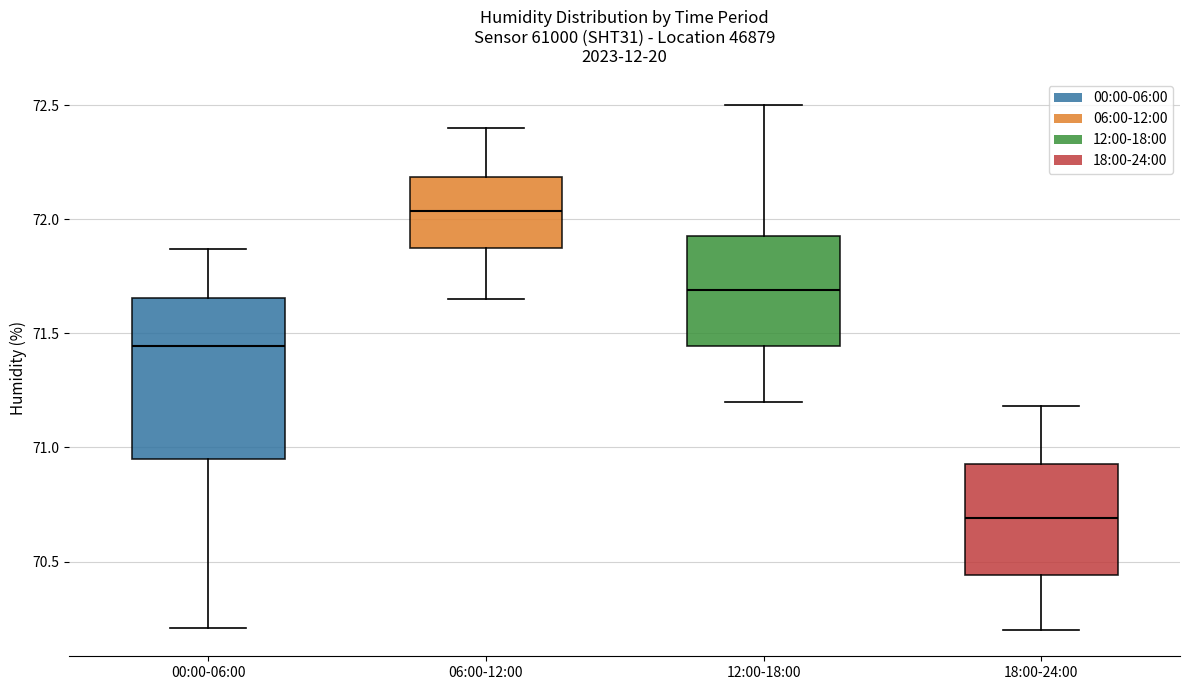

Reading left to right, read every box against the y-axis: the position of its median line, the range the box covers, and the ends of its whiskers. The values are not printed on the chart, so give them approximately, as read against the axis.

00:00-06:00: median 71.45, box 70.95 to 71.65, whiskers 70.20 to 71.85
06:00-12:00: median 72.05, box 71.85 to 72.20, whiskers 71.65 to 72.40
12:00-18:00: median 71.70, box 71.45 to 71.95, whiskers 71.20 to 72.50
18:00-24:00: median 70.70, box 70.45 to 70.95, whiskers 70.20 to 71.20